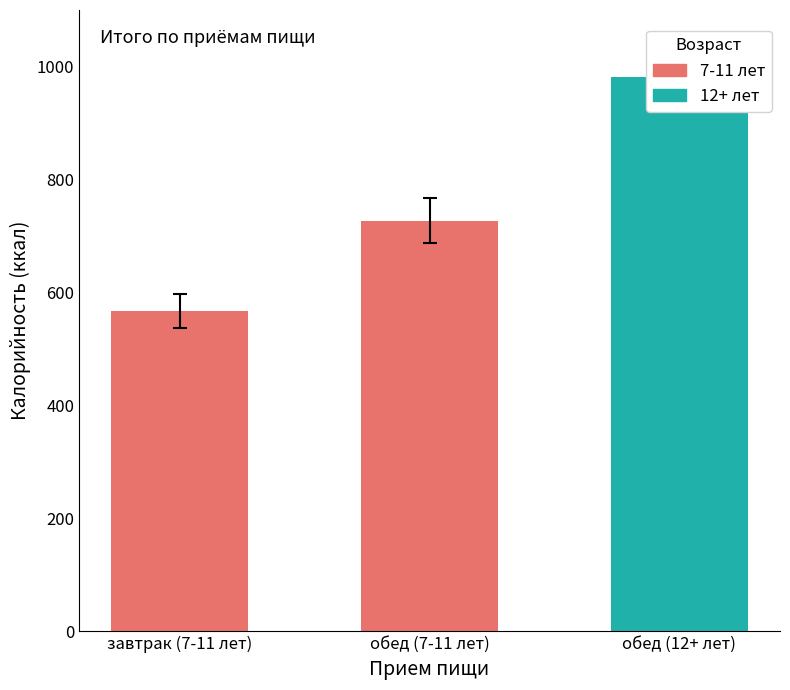

At how many categories does at least one series exceed 369?

3